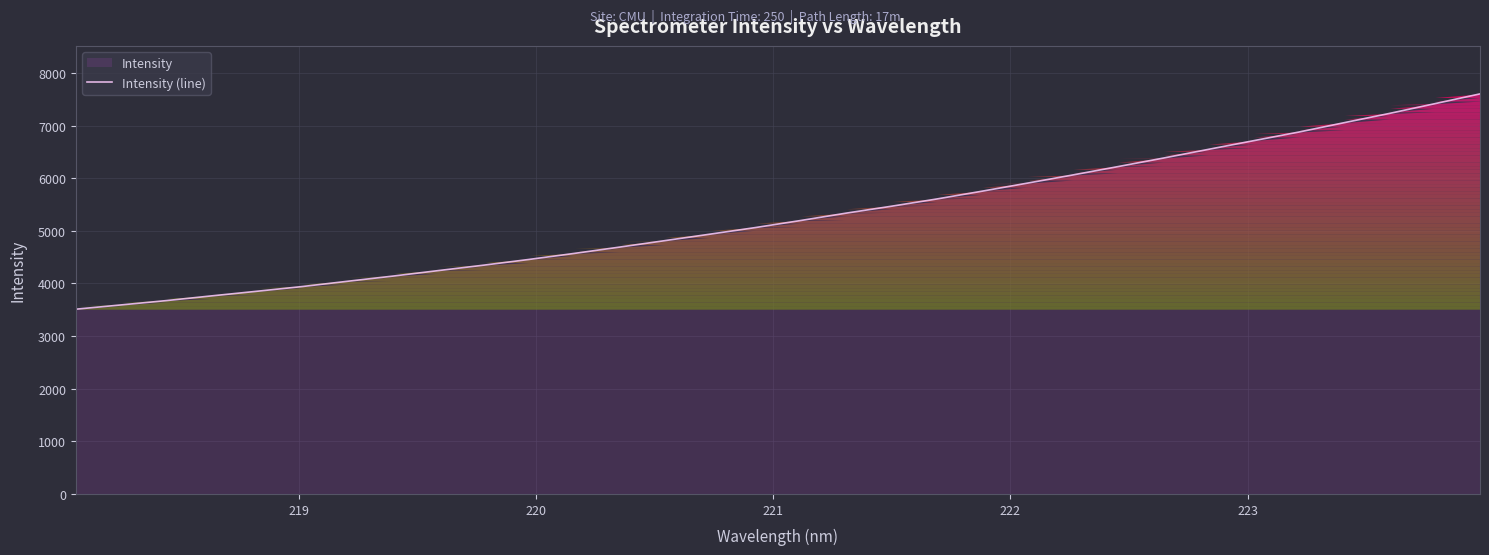

What is the greatest value displayed?

7603.8